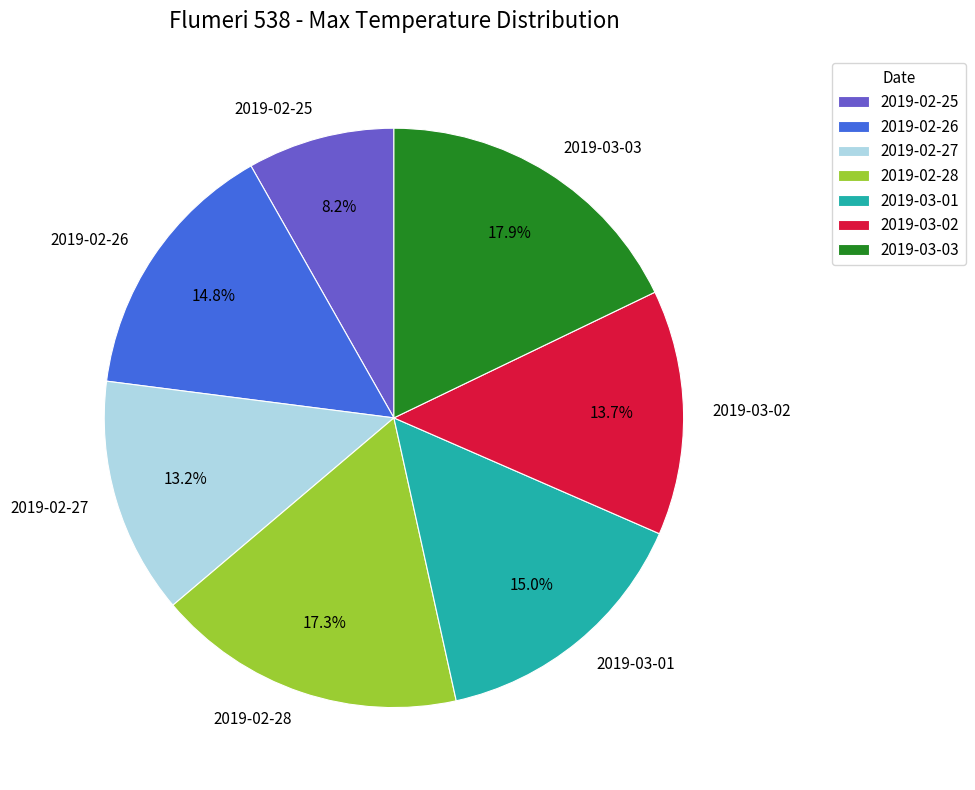

To the nearest percent, what portion does 2019-03-01 represent?

15%